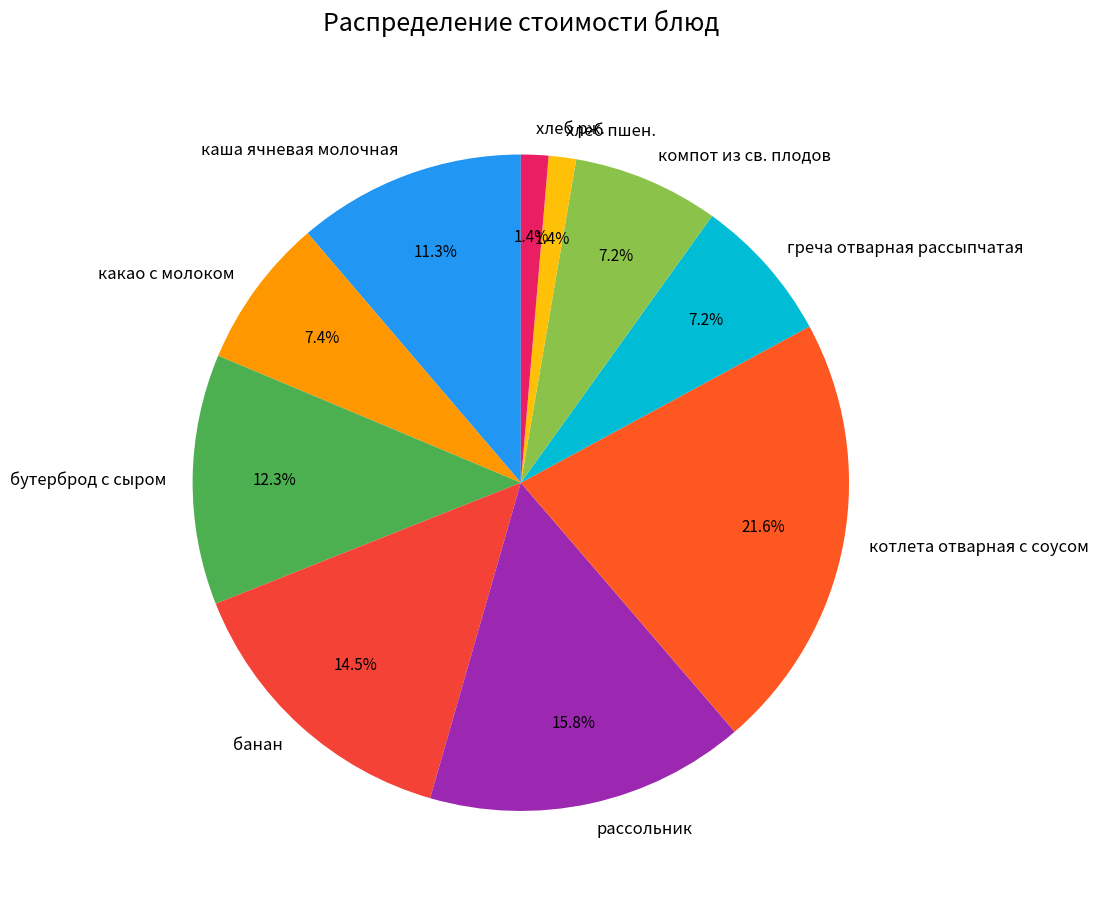

Which slice is the largest?

котлета отварная с соусом